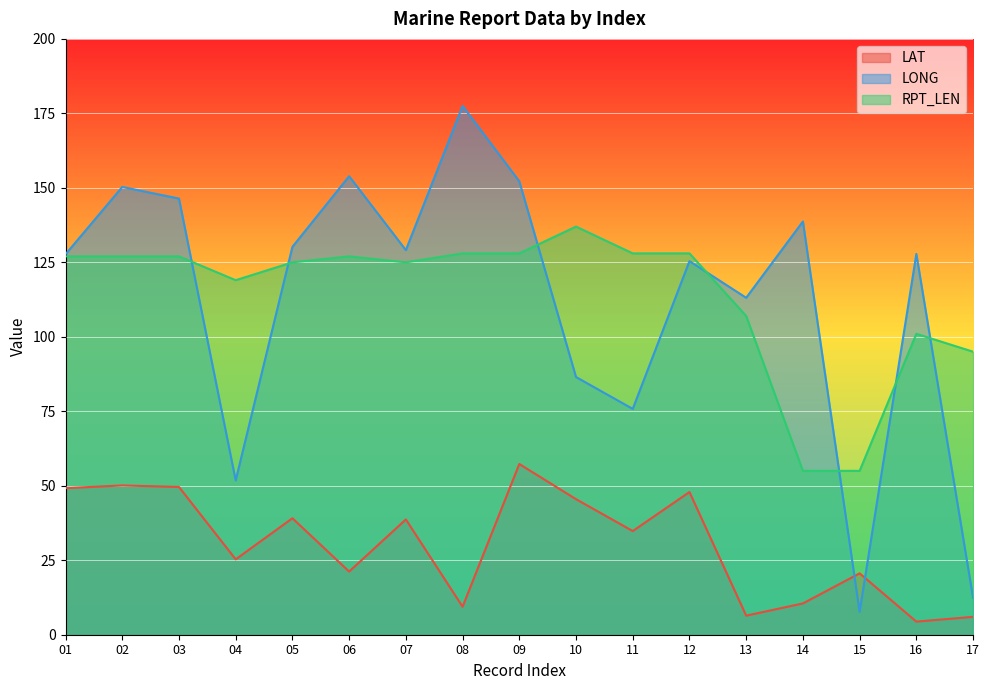

Count the number of categories in the chart.

17